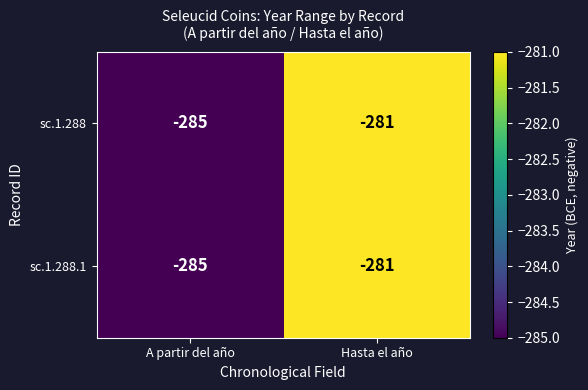

How many series are shown in this chart?

2